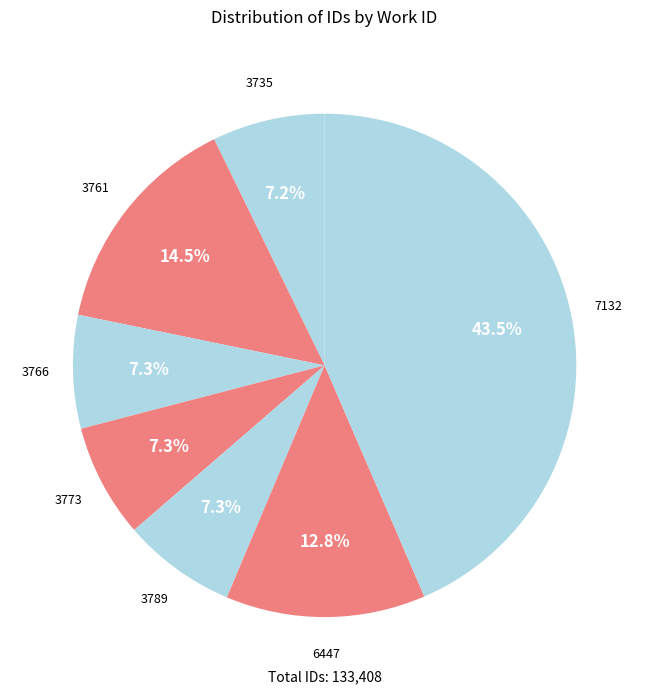

Count the number of slices in the pie.

7